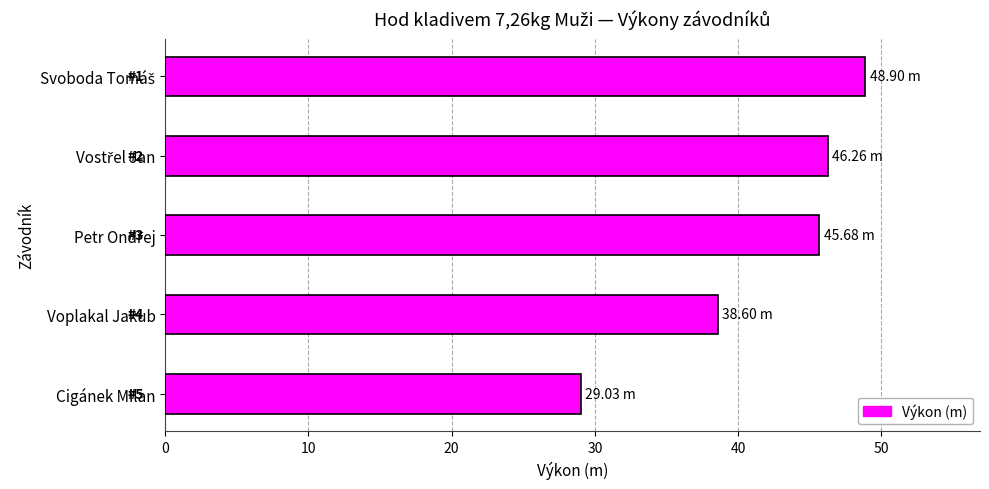

At which category does the chart reach its minimum across all series?

Cigánek Milan